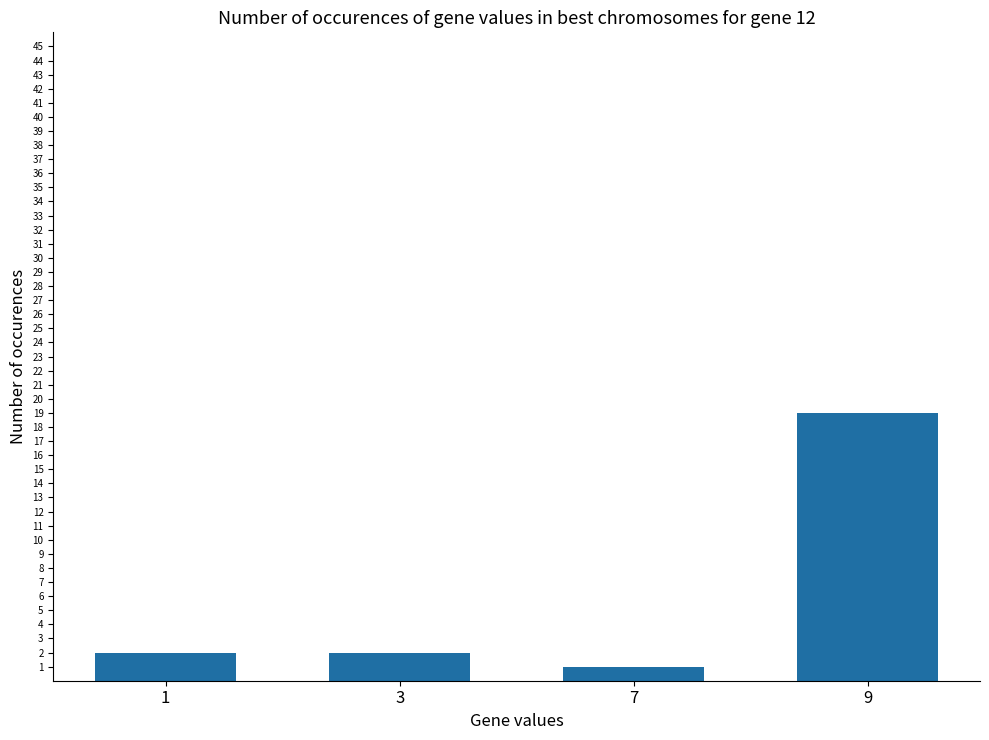

What is the change in value from 7 to 9?

+18